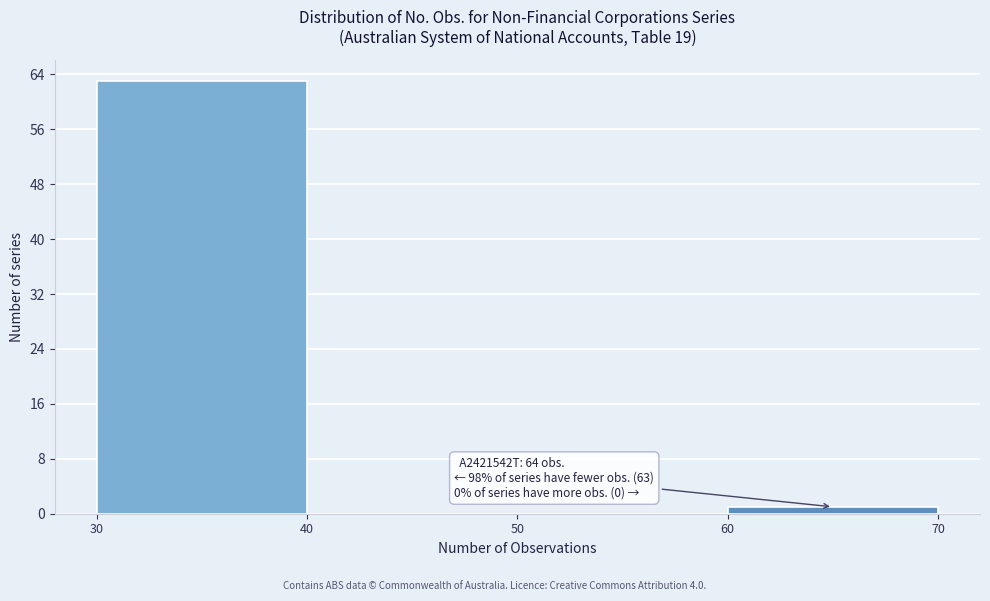

Over which range of the x-axis is the bar tallest?

30 to 40